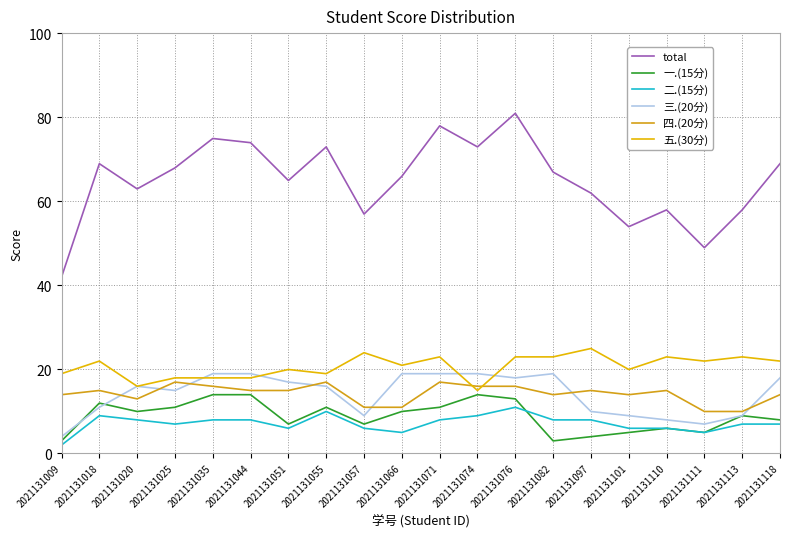

What is the difference between the highest and lowest values at 2021131055?

63